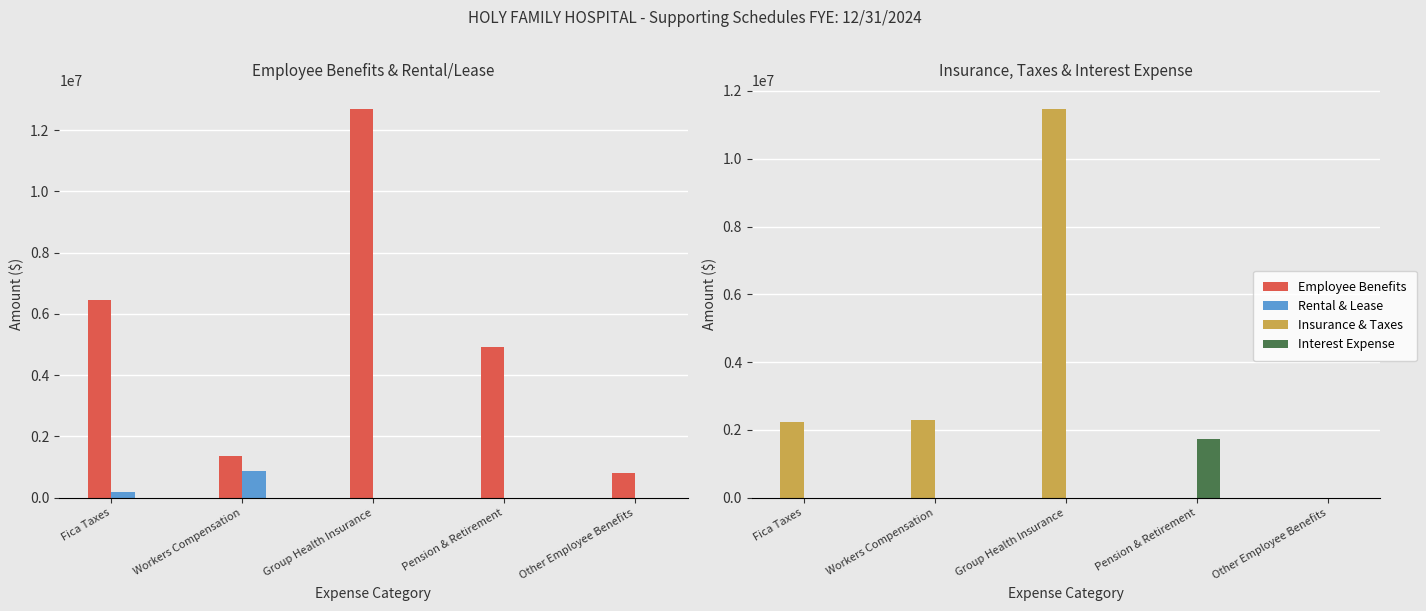

What is the maximum value shown in the chart?

12680511